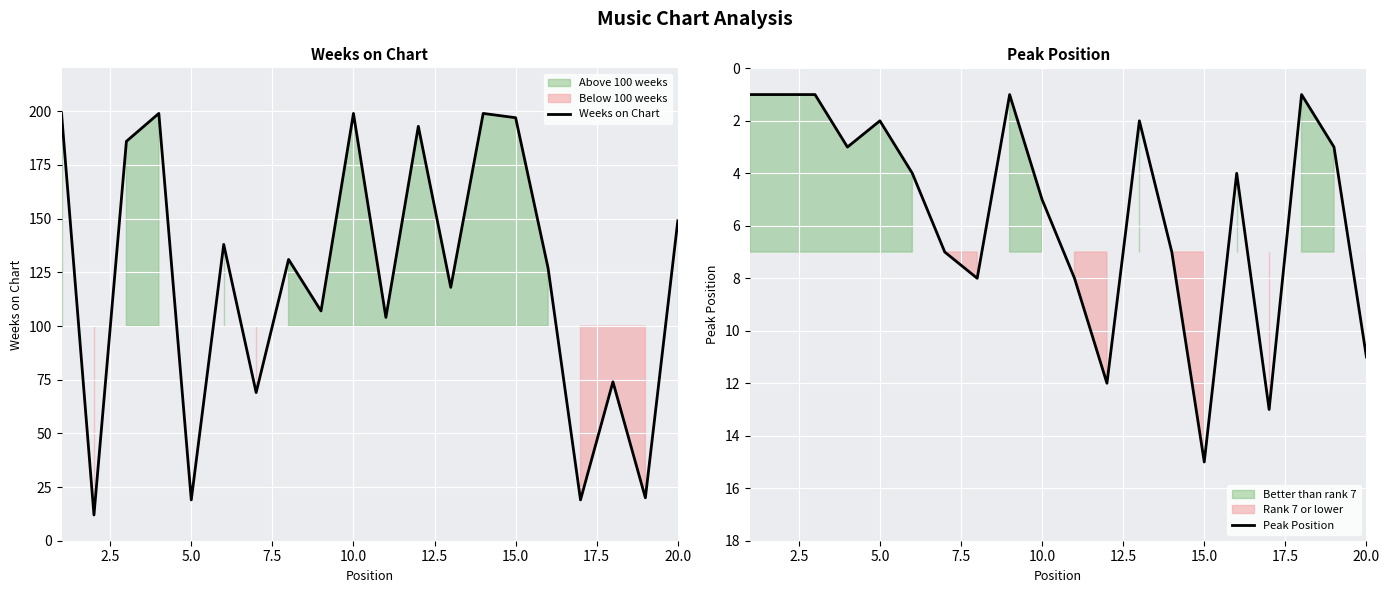

Does the chart display data point markers on the line(s)?

No